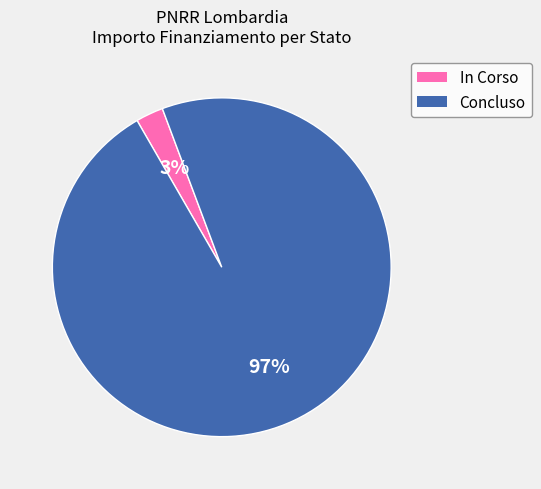

Which slice is the largest?

Concluso